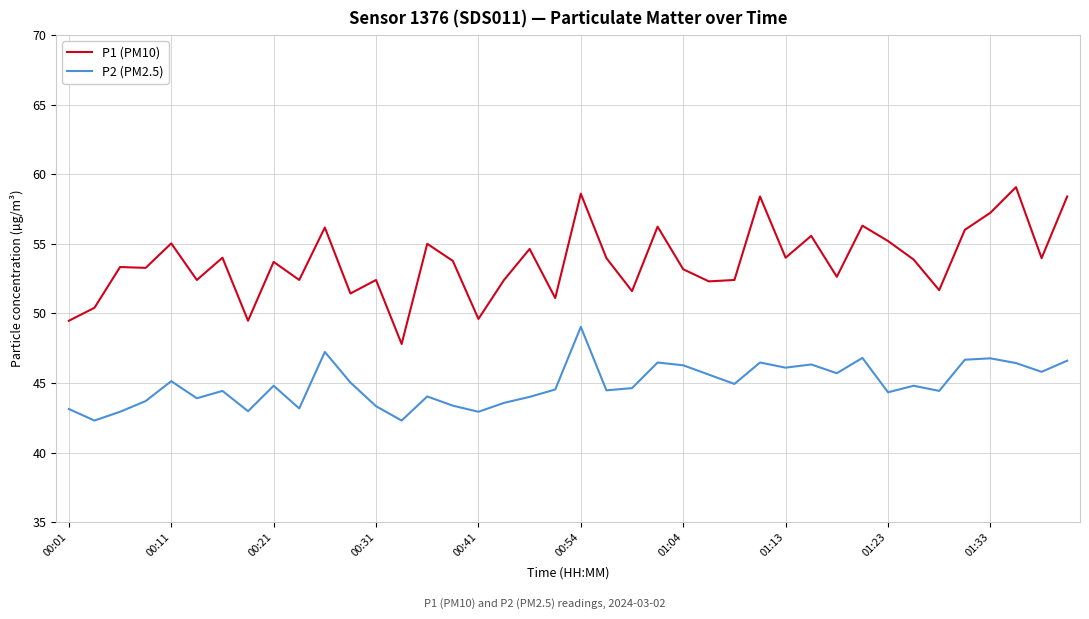

What is the difference between the maximum and minimum values in the P1 (PM10) series?

11.3